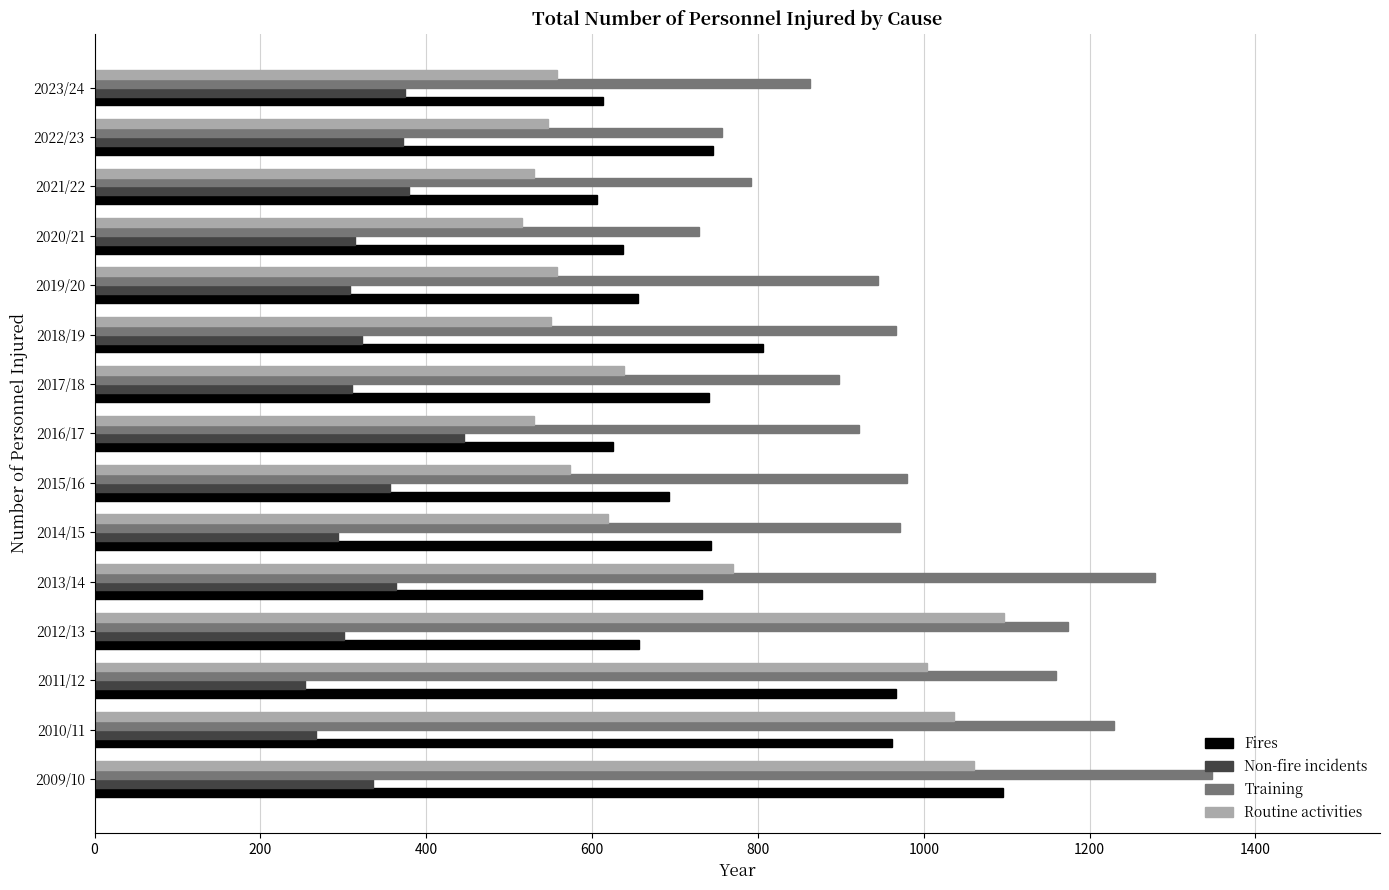

The value of Routine activities at 2014/15 is 1068. True or false?

False